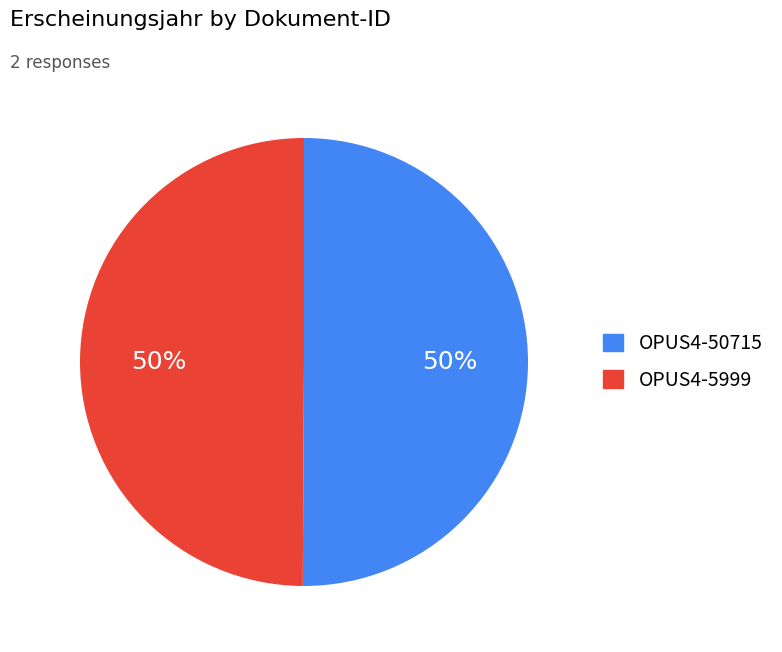

Combined, do OPUS4-5999 and OPUS4-50715 account for over 50%?

Yes